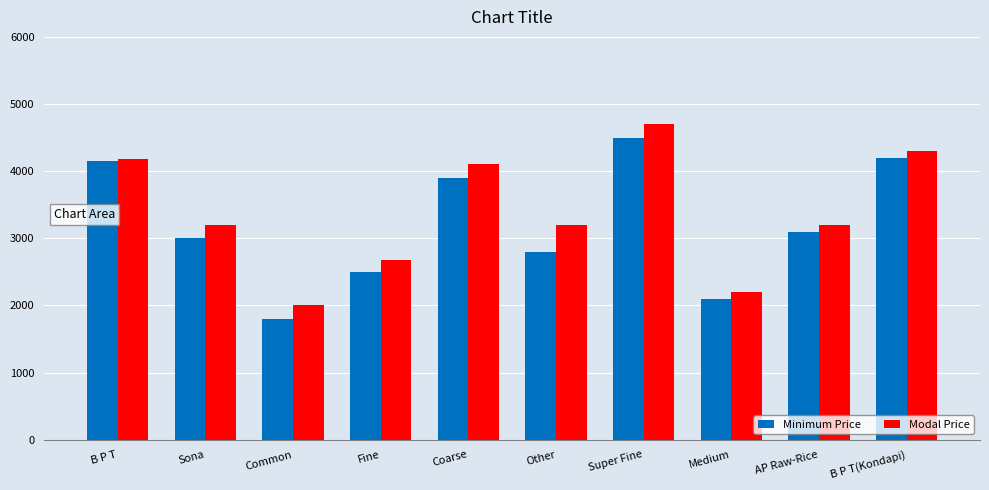

At how many categories does at least one series exceed 2940?

7